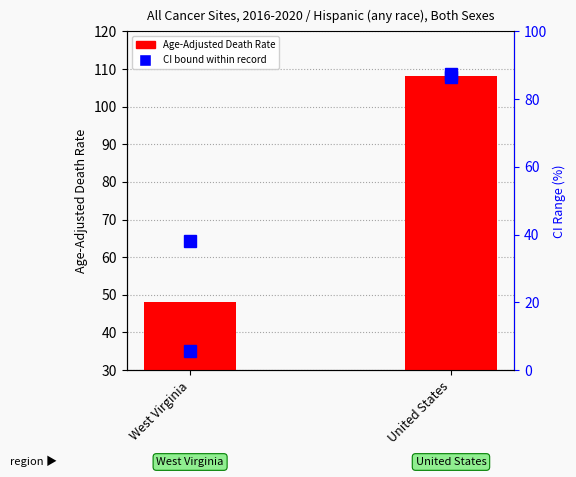

List the labels in order of value, smallest first.

West Virginia, United States